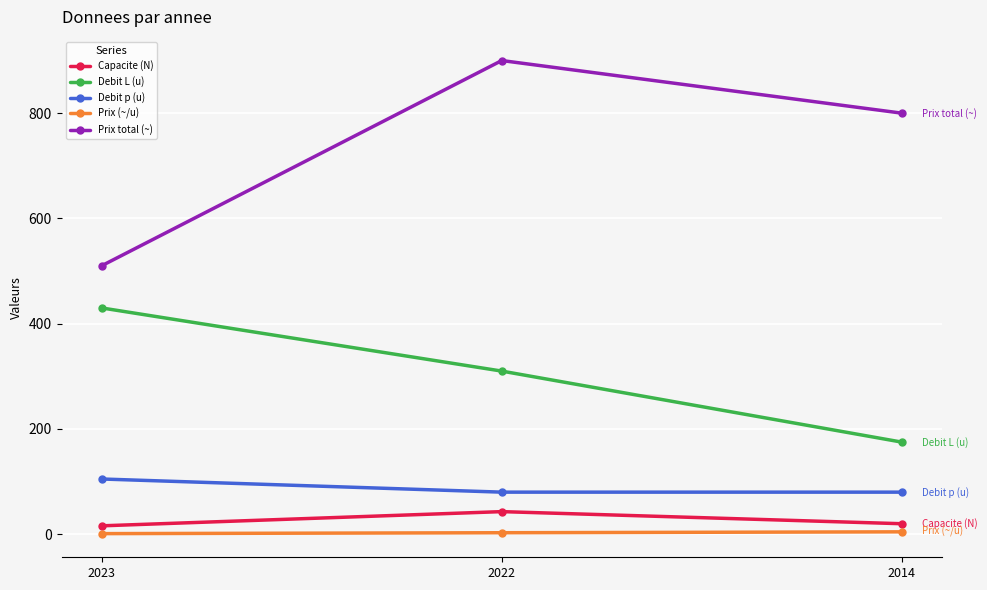

At which category is the sum across all series the highest?

2022